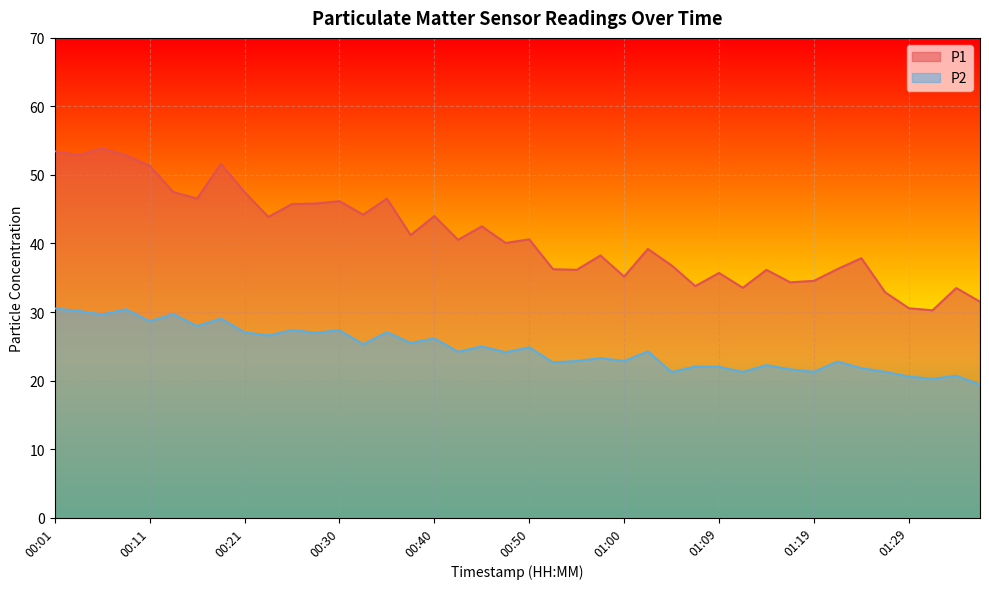

At which label does P1 first exceed 40?

00:01